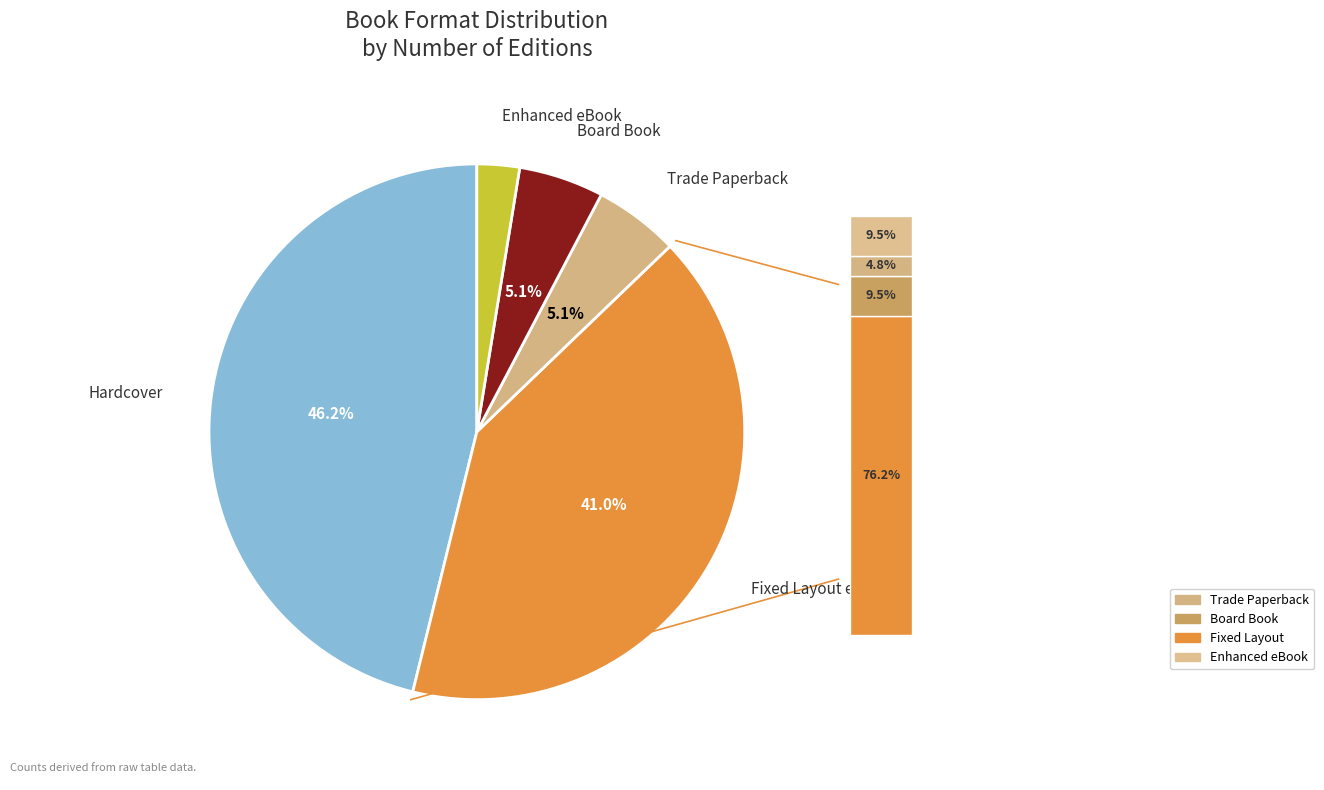

To the nearest percent, what is the difference between the Fixed Layout eBook and Hardcover slice percentages?

5%